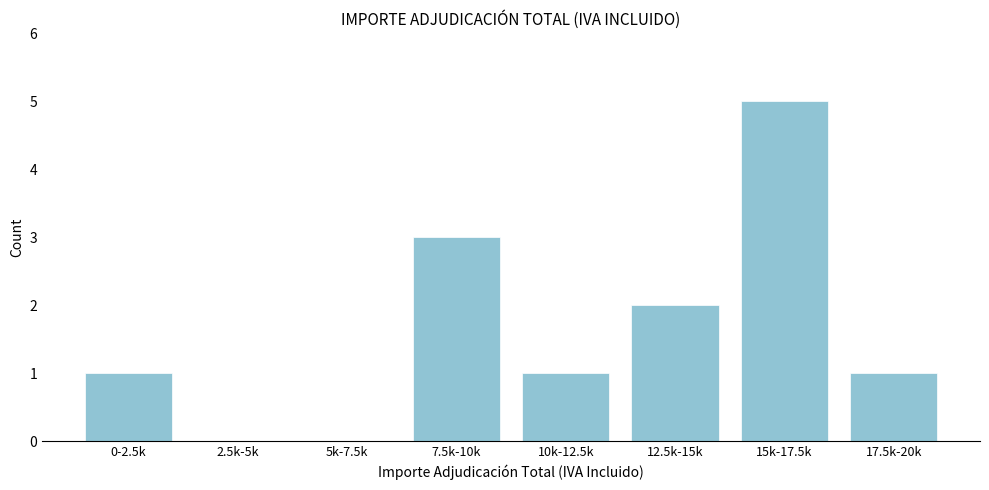

Reading left to right, what are all the values shown in this chart?

0-2.5k=1	2.5k-5k=0	5k-7.5k=0	7.5k-10k=3	10k-12.5k=1	12.5k-15k=2	15k-17.5k=5	17.5k-20k=1